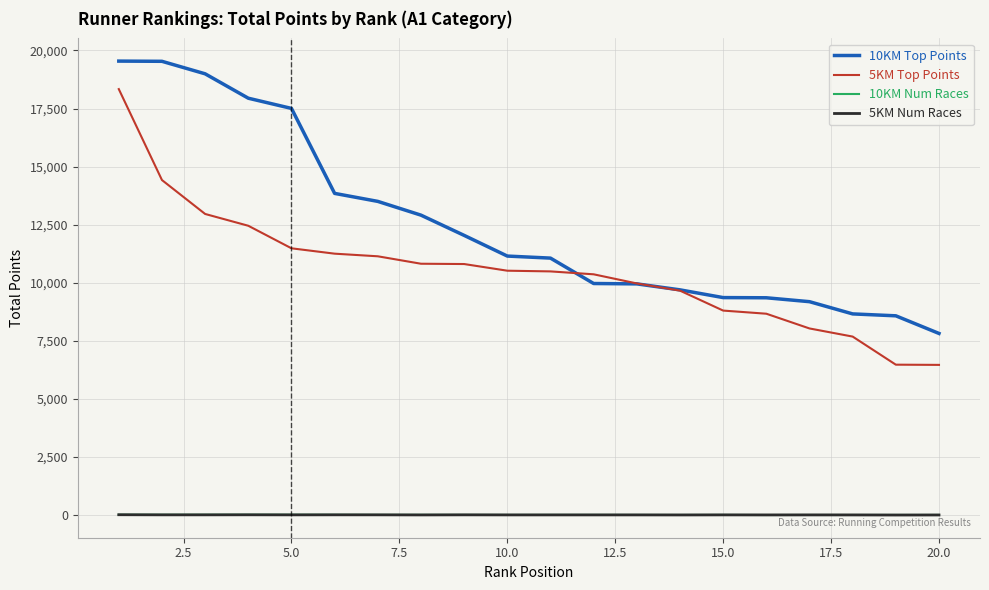

True or false: 5KM Top Points and 10KM Num Races cross at least once.

False